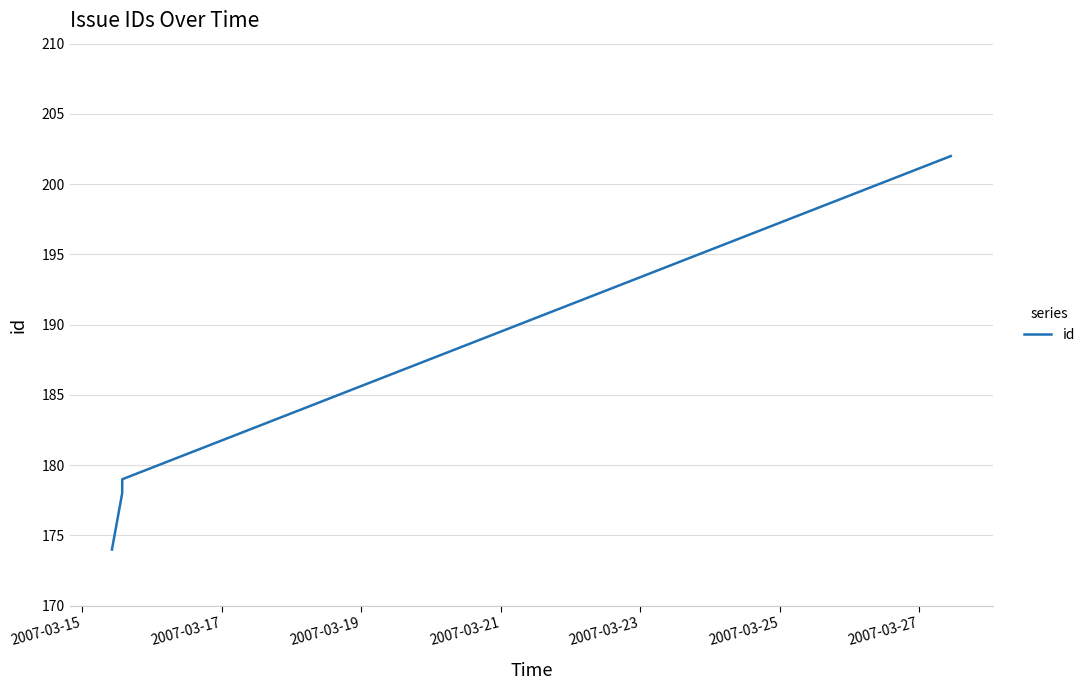

What is the maximum value shown in the chart?

202